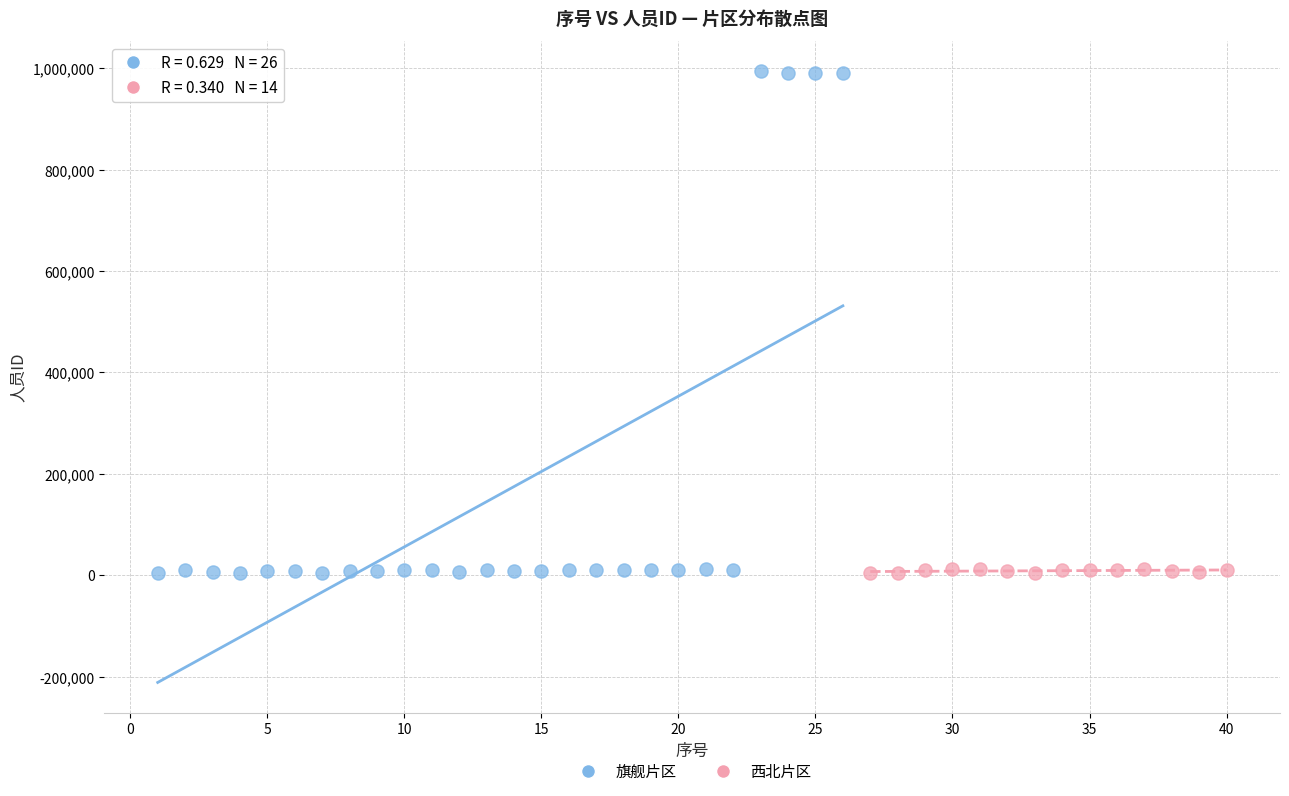

Which series has the widest spread of Y values?

旗舰片区